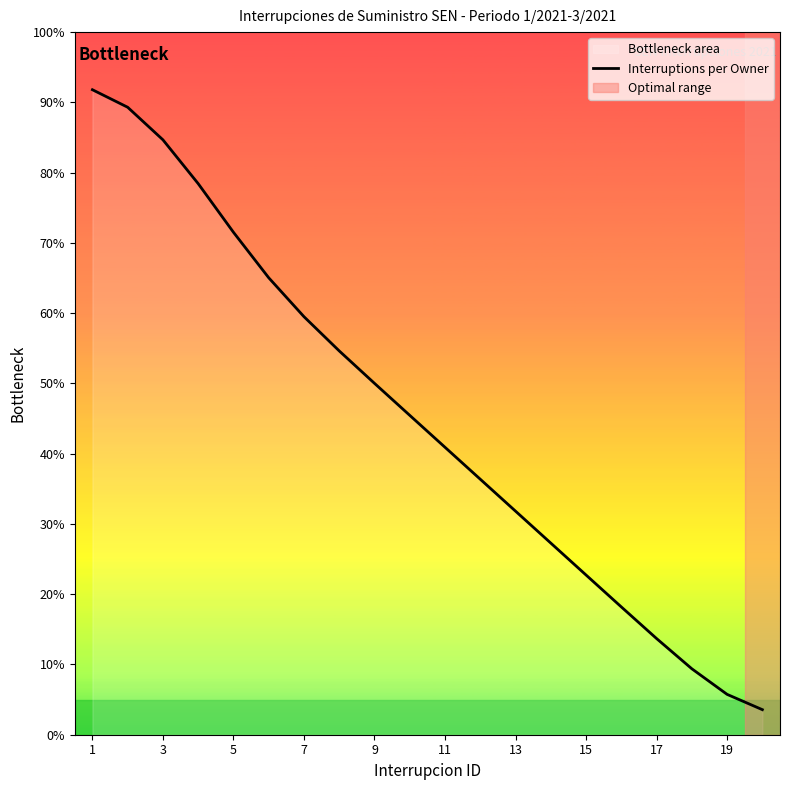

At which category does the chart reach its peak across all series?

1